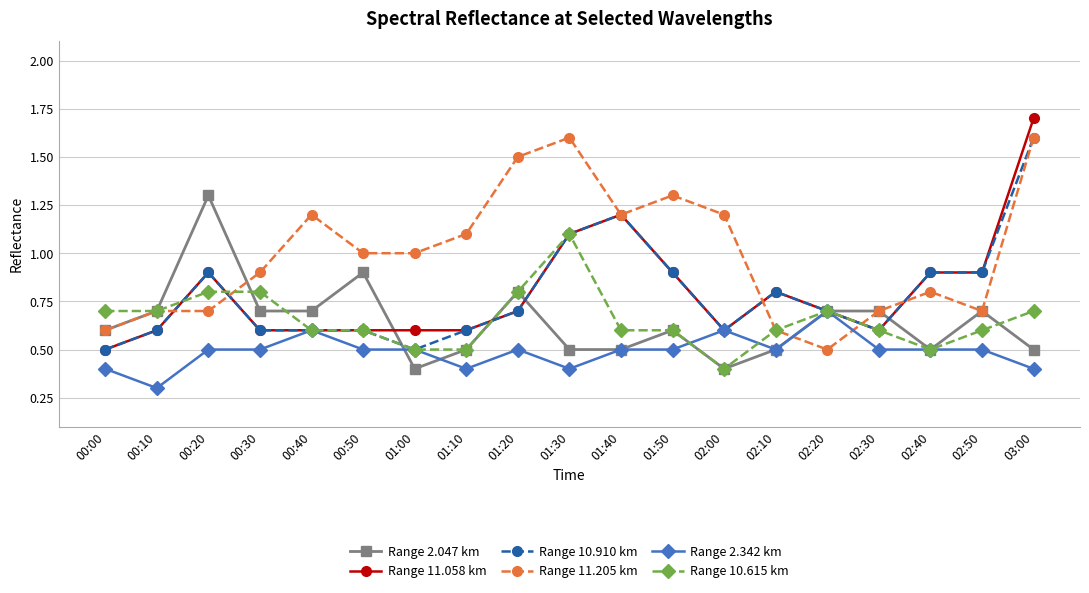

Which series has the largest total across all categories?

Range 11.205 km